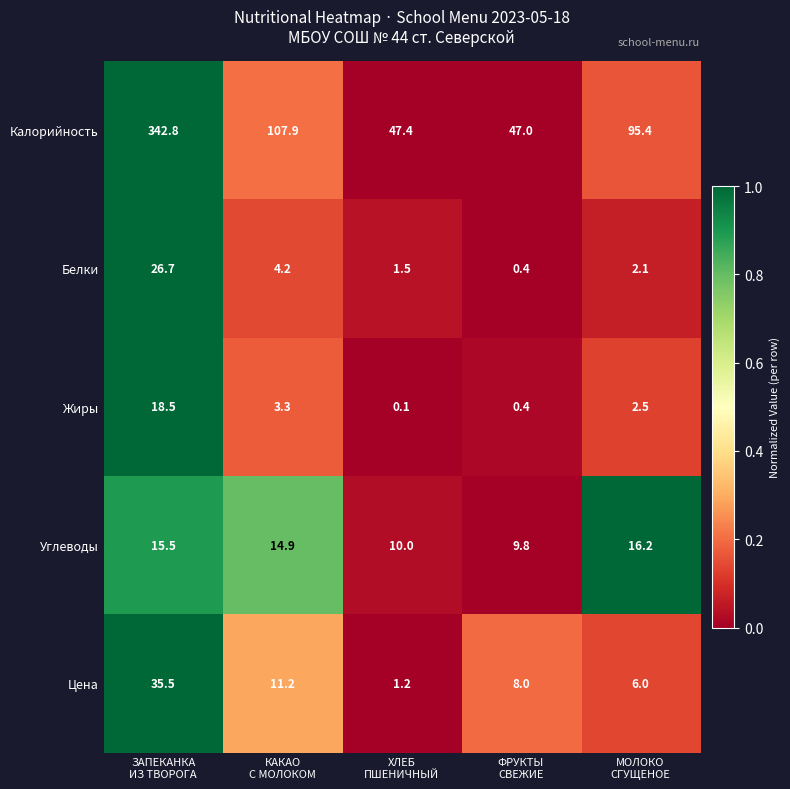

Reading right to left, transcribe all the data shown in this chart.

Калорийность: 95.4	47.0	47.4	107.9	342.8
Белки: 2.1	0.4	1.5	4.2	26.7
Жиры: 2.5	0.4	0.1	3.3	18.5
Углеводы: 16.2	9.8	10.0	14.9	15.5
Цена: 6.0	8.0	1.2	11.2	35.5